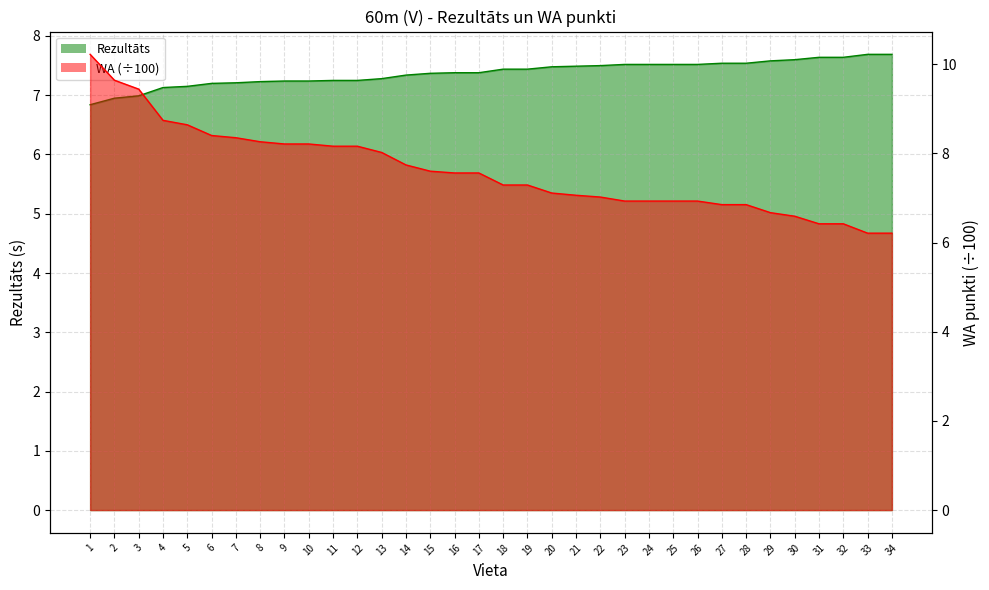

What is the difference between the WA values at 16 and 27?

0.7